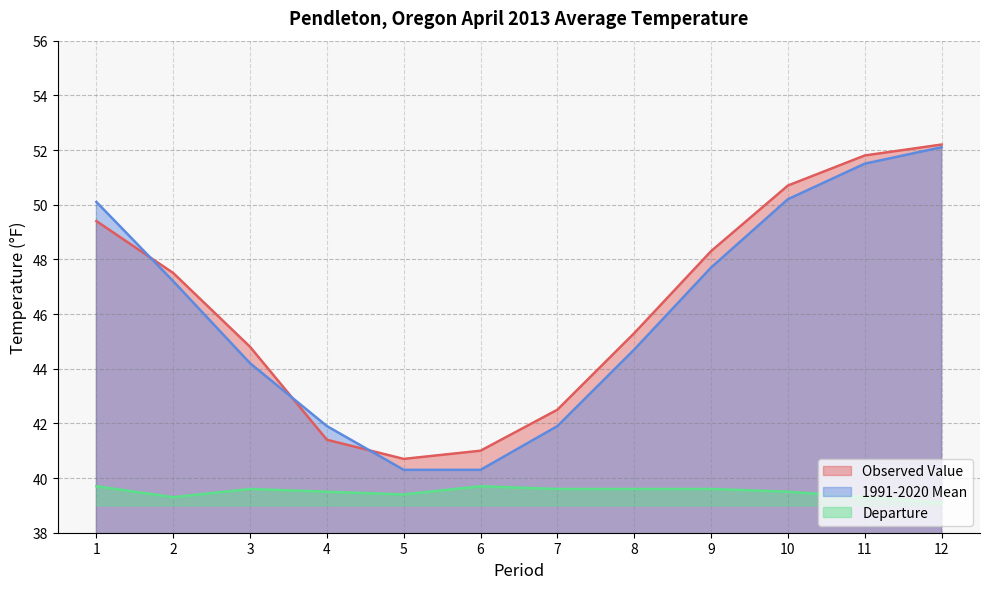

The value of Departure at 3 is 56.3. True or false?

False